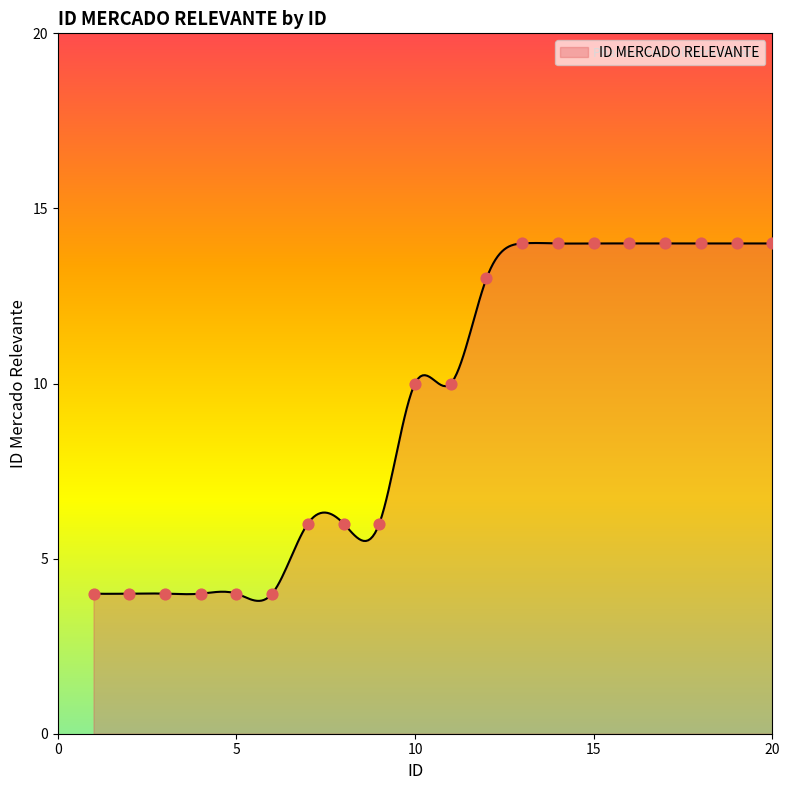

What is the change in value from 2 to 9?

+2